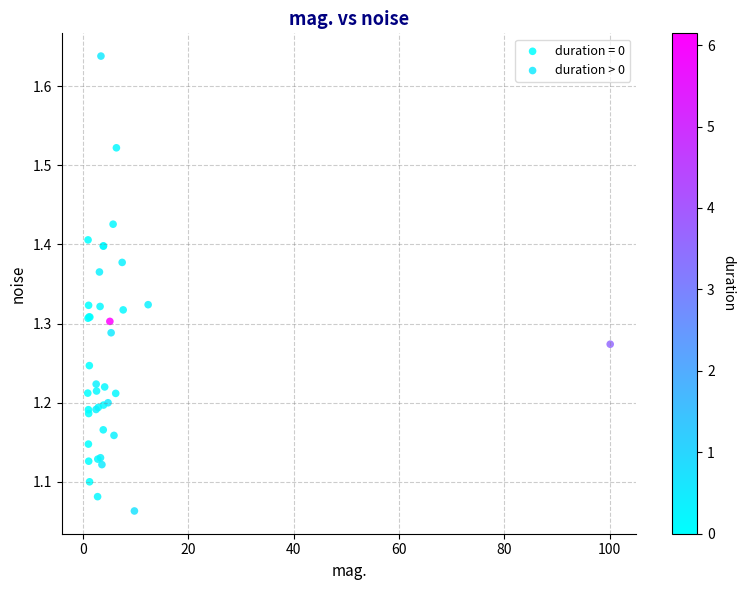

Which series has the largest Y range (max minus min)?

duration > 0